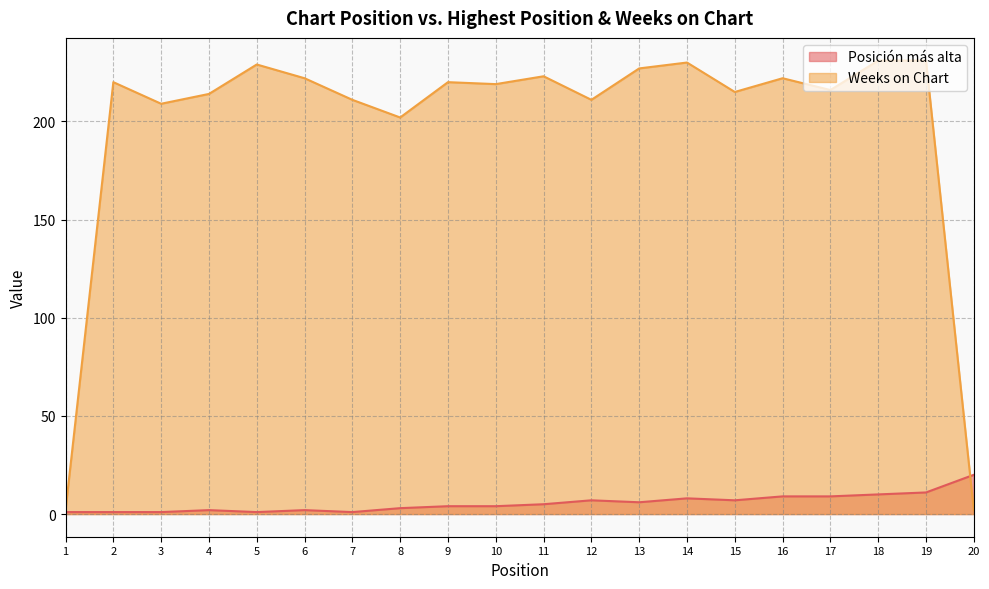

At which category is the sum across all series the highest?

19